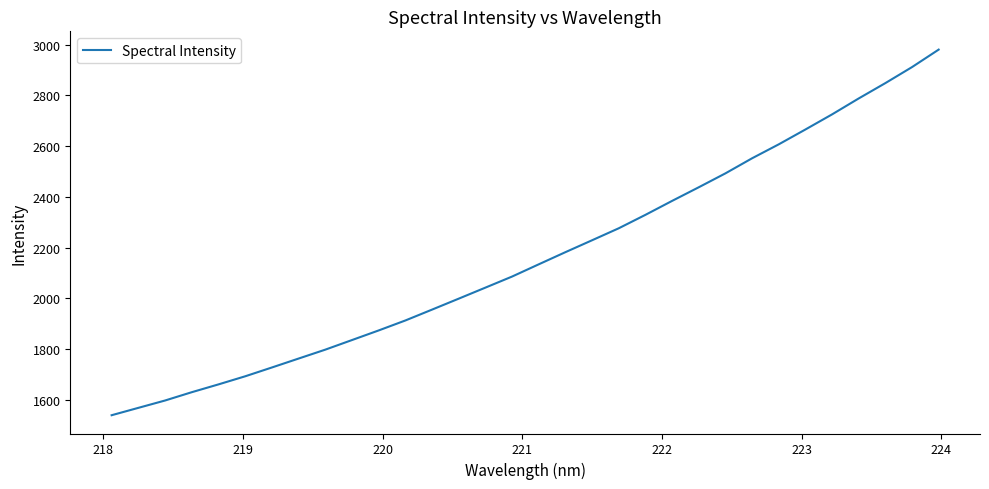

What is the maximum value shown in the chart?

2980.7